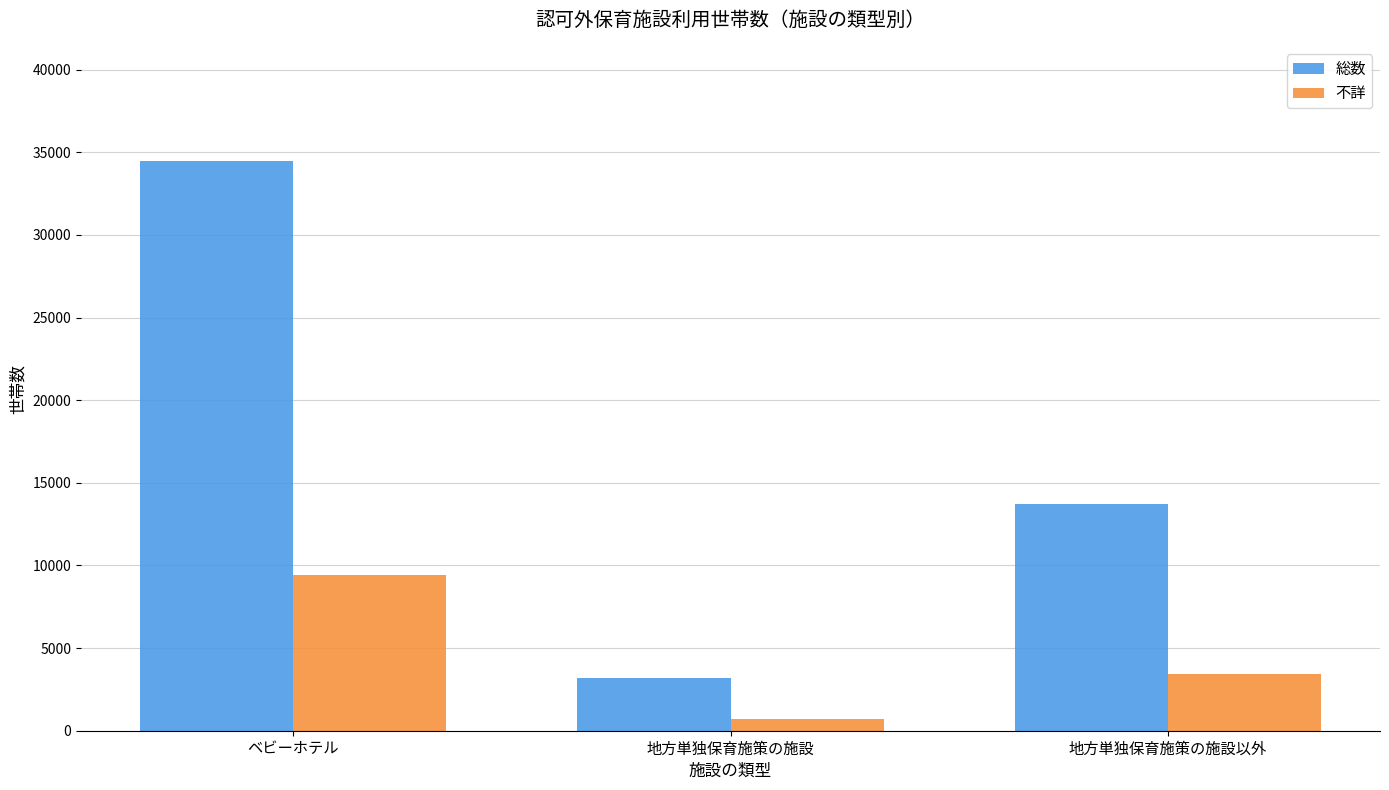

Which series has the widest spread of values?

総数